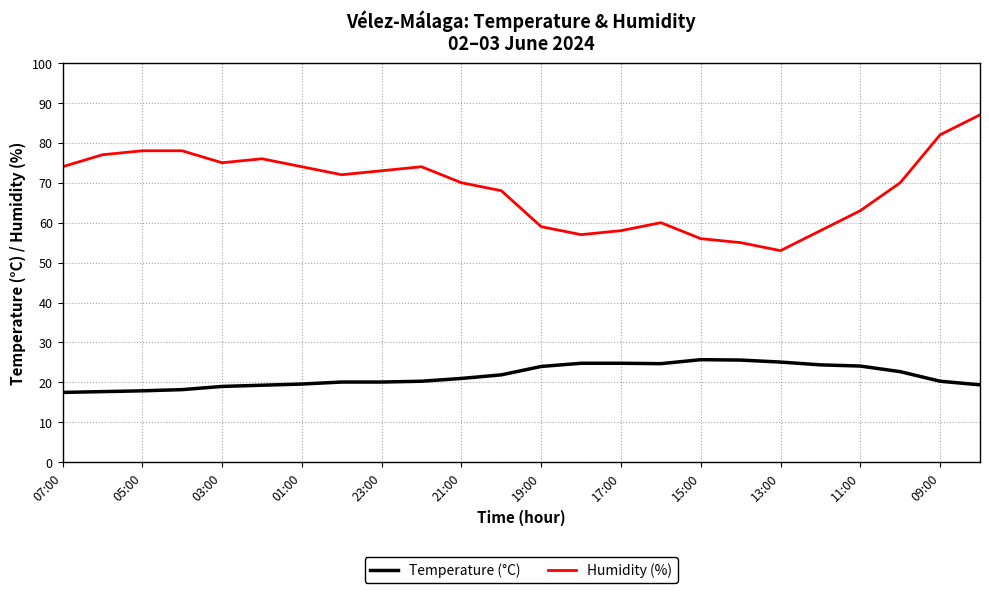

True or false: Temperature (°C) and Humidity (%) cross at least once.

False